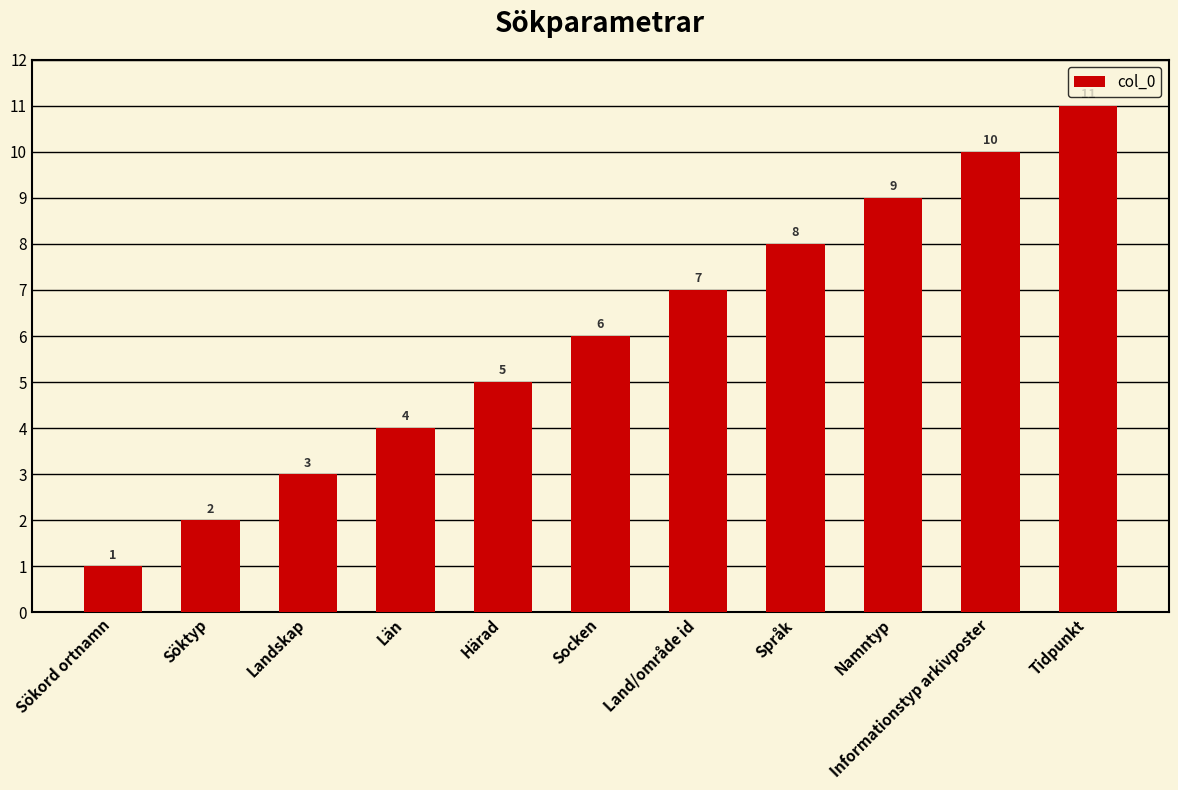

Rank the categories by value from highest to lowest.

Tidpunkt, Informationstyp arkivposter, Namntyp, Språk, Land/område id, Socken, Härad, Län, Landskap, Söktyp, Sökord ortnamn